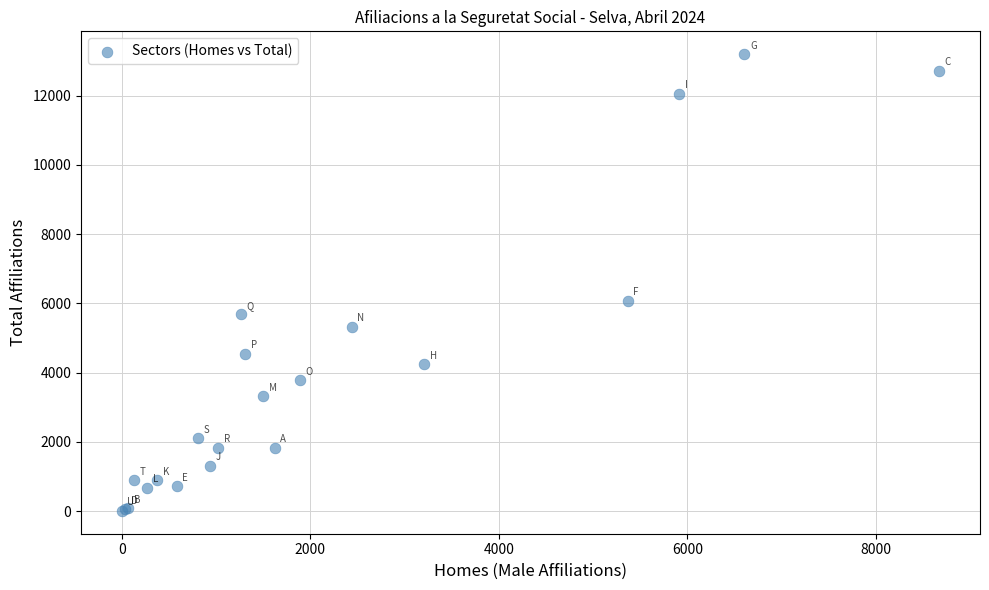

What Y value in the scatter plot is closest to 6602?

6075